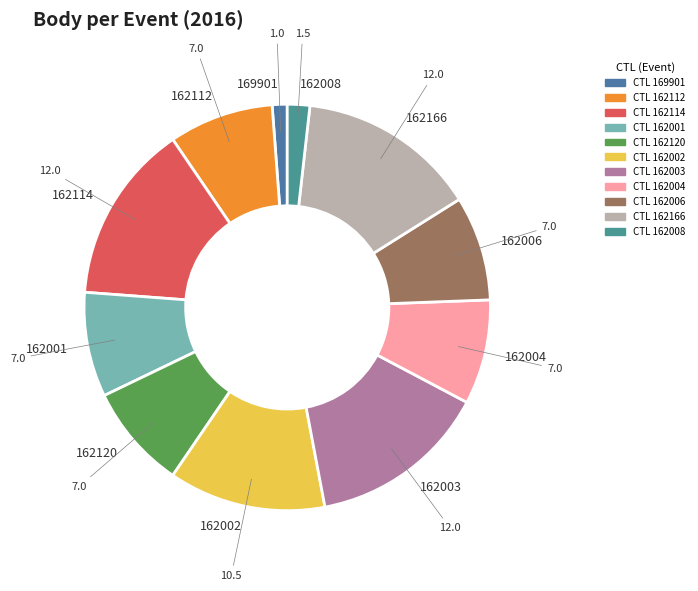

Is there any slice that represents more than half of the pie?

No